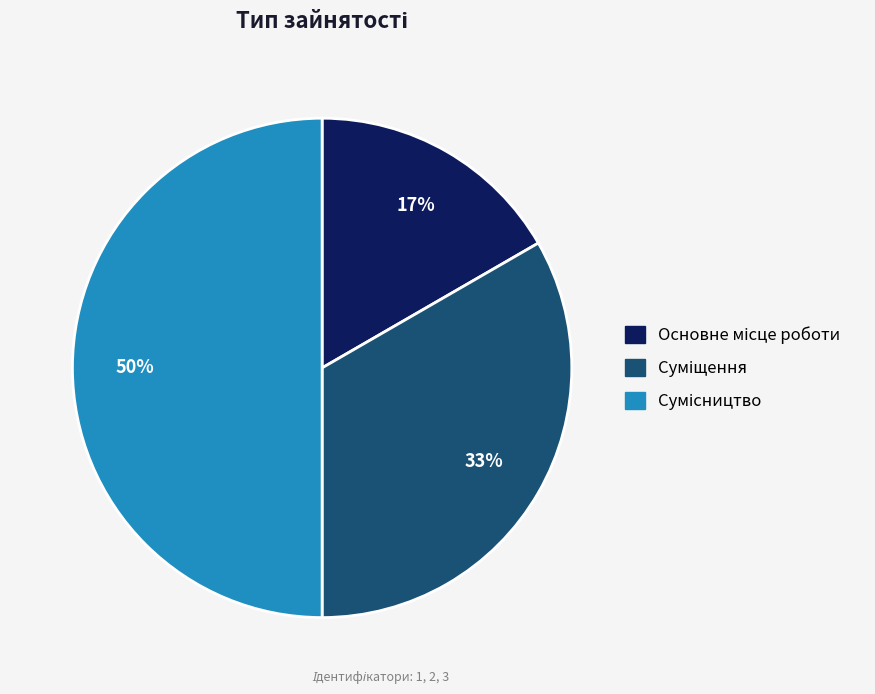

To the nearest percent, what is the difference between the largest and smallest slice percentages?

33%